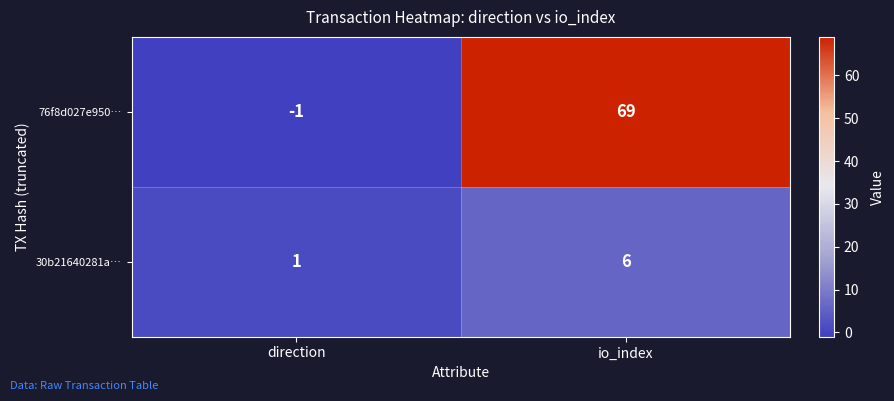

Which series has the widest spread of values?

76f8d027e950…